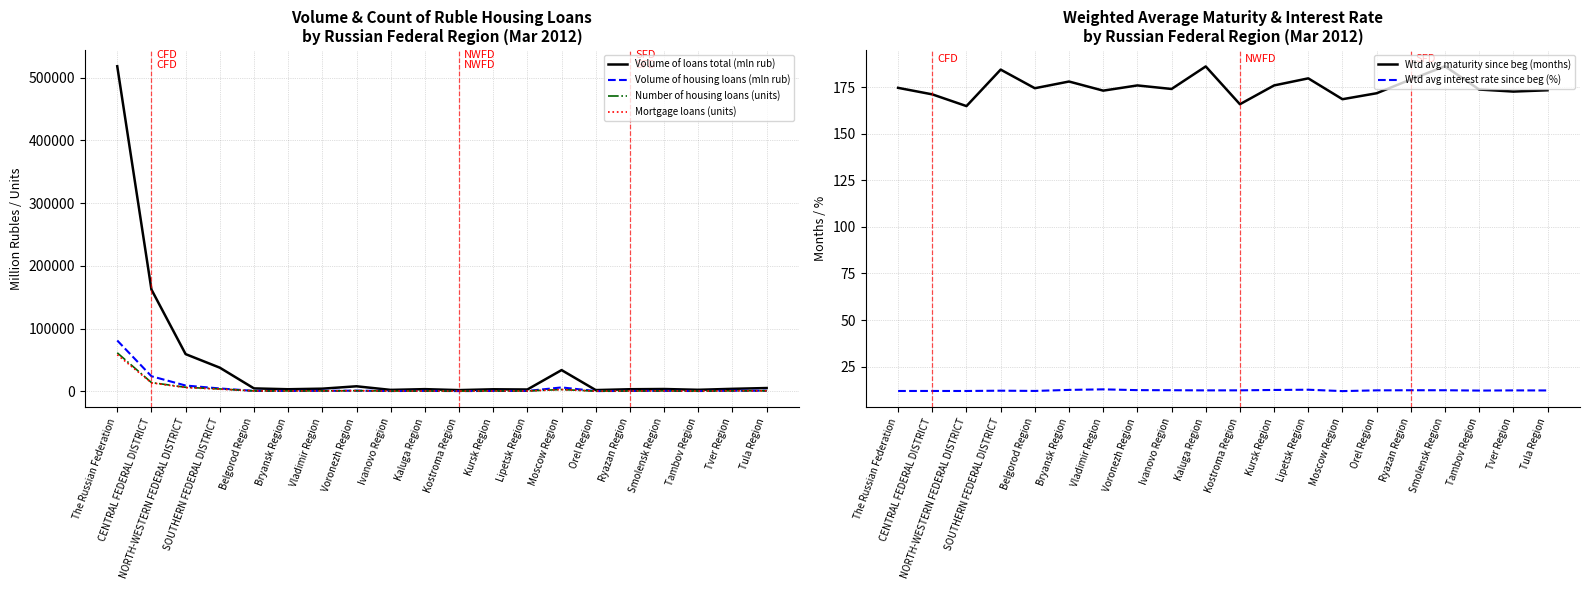

How many lines are shown in the chart?

6